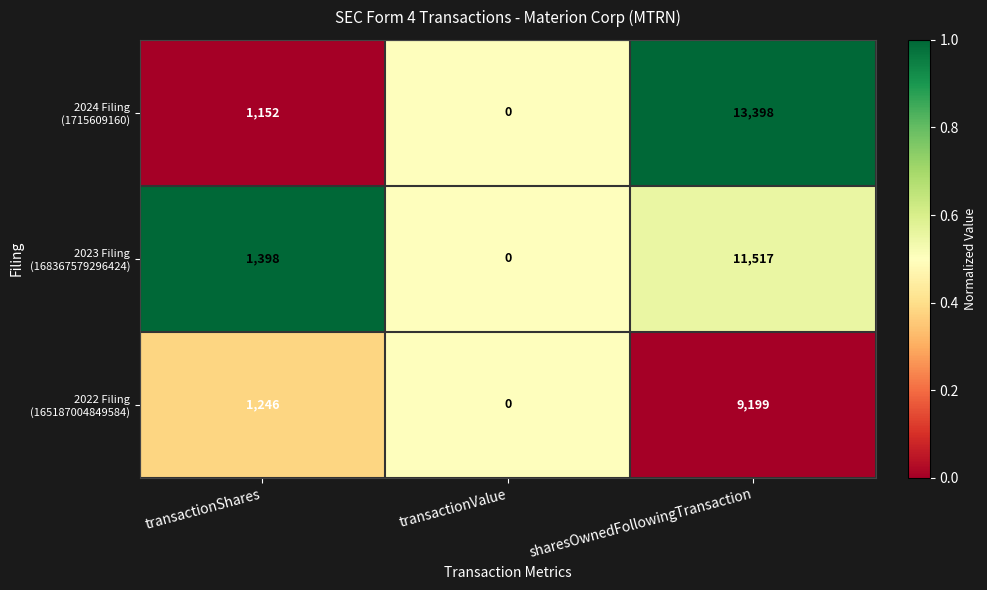

What is the maximum value shown in the chart?

13398